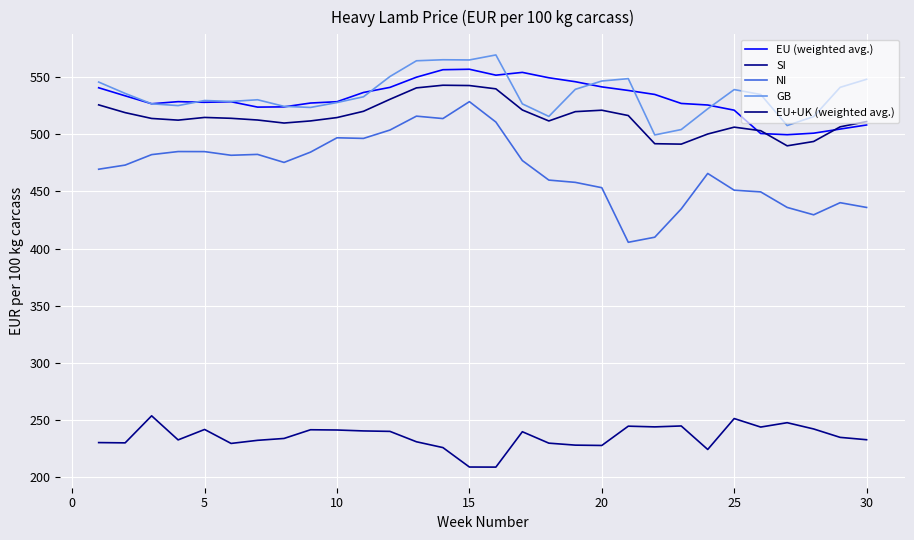

How many lines are shown in the chart?

5